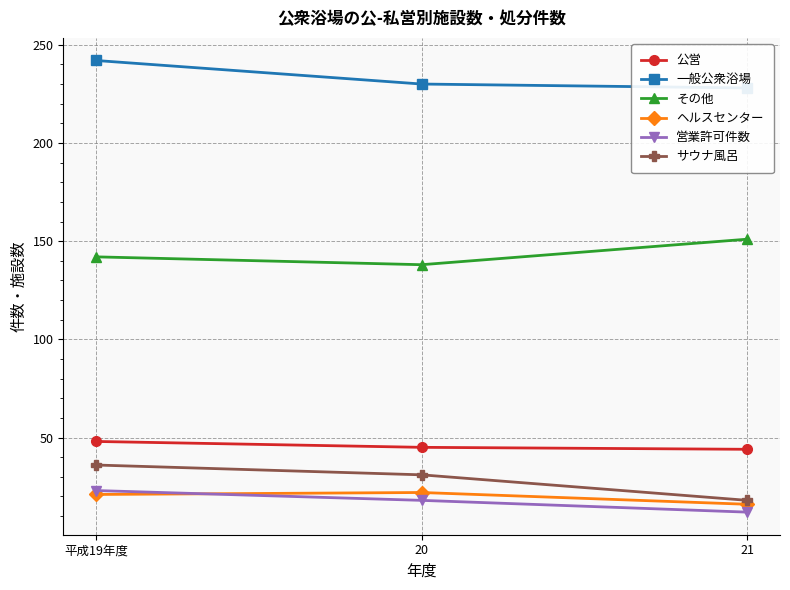

Does the chart display data point markers on the line(s)?

Yes